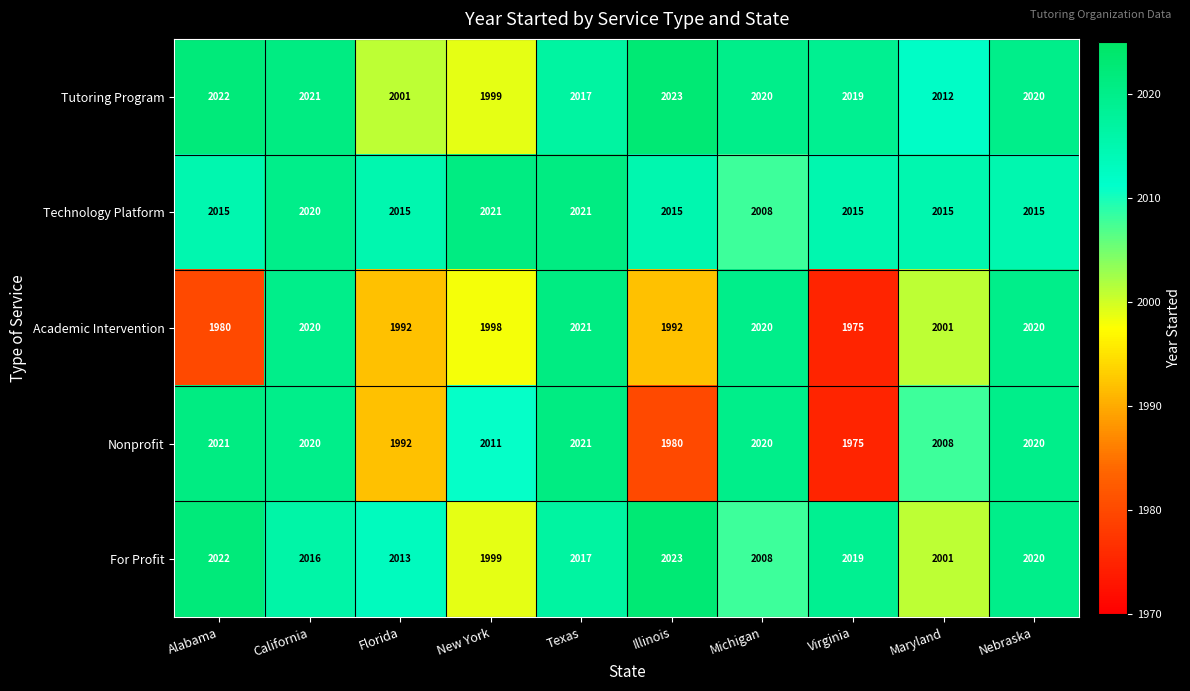

What is the lowest value of the Technology Platform series?

2008